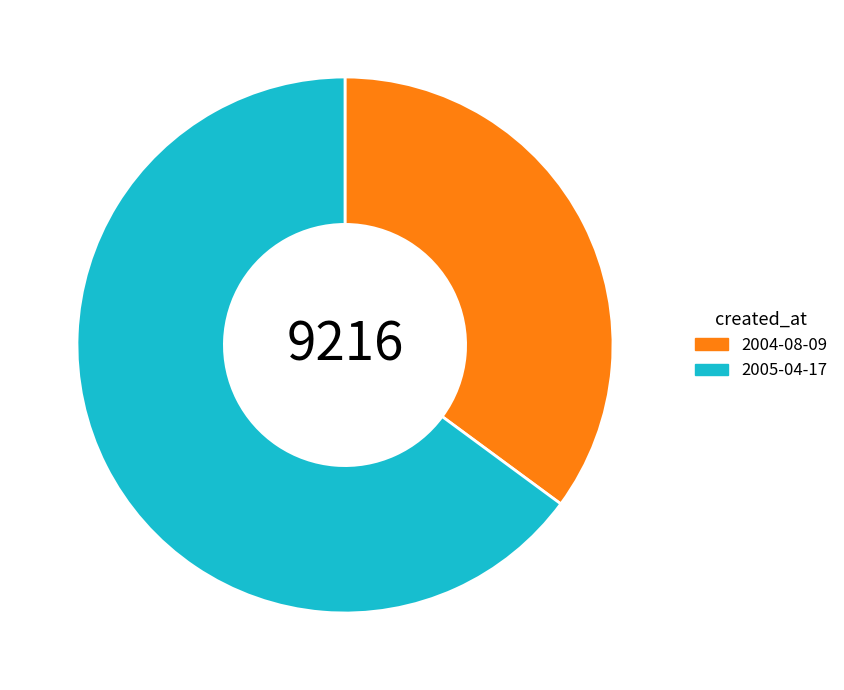

What is the majority slice?

2005-04-17